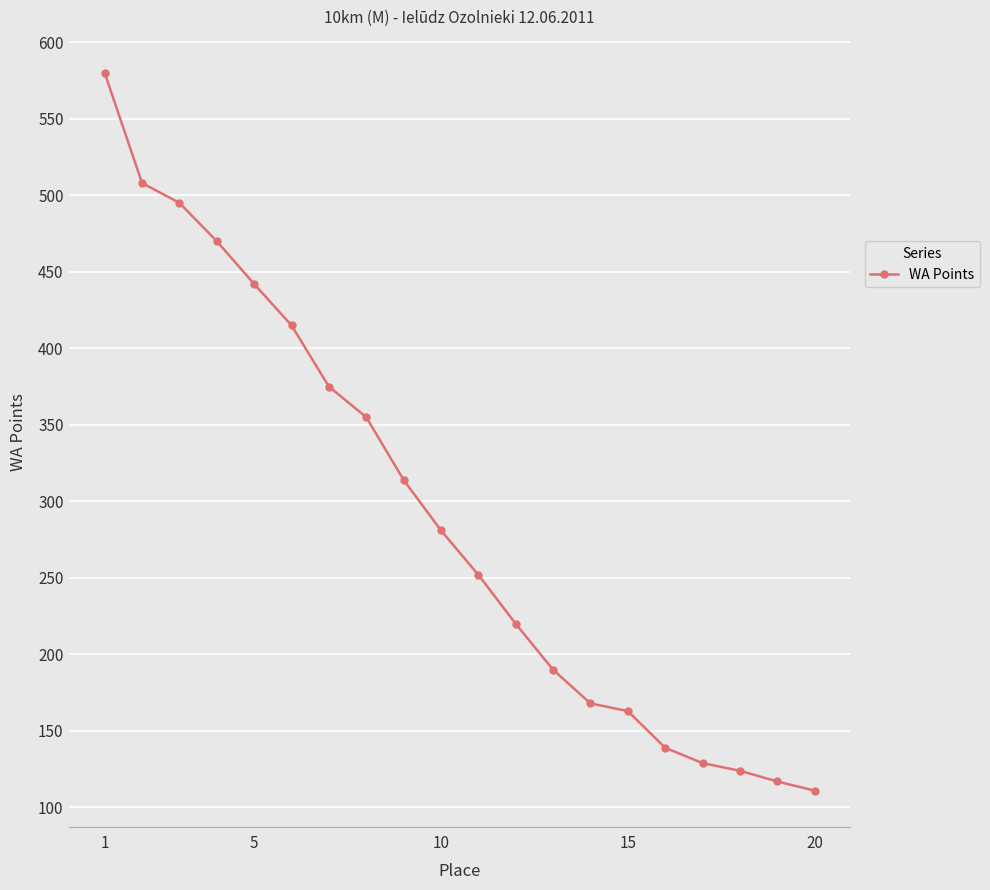

What is the value of the 17th point from the left?

129